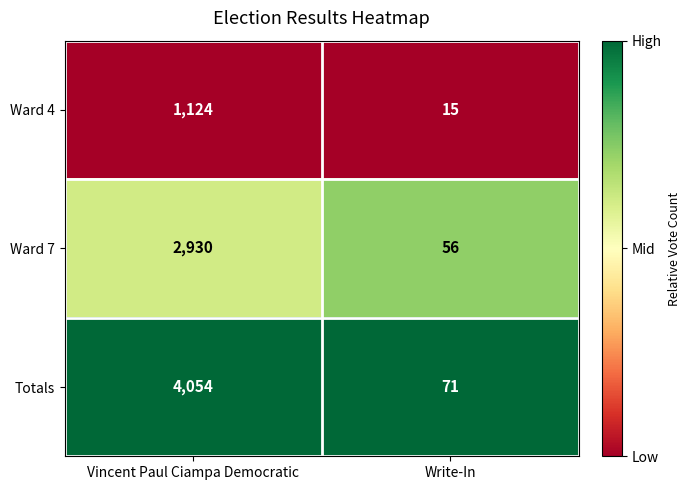

At which category is the sum across all series the highest?

Vincent Paul Ciampa Democratic